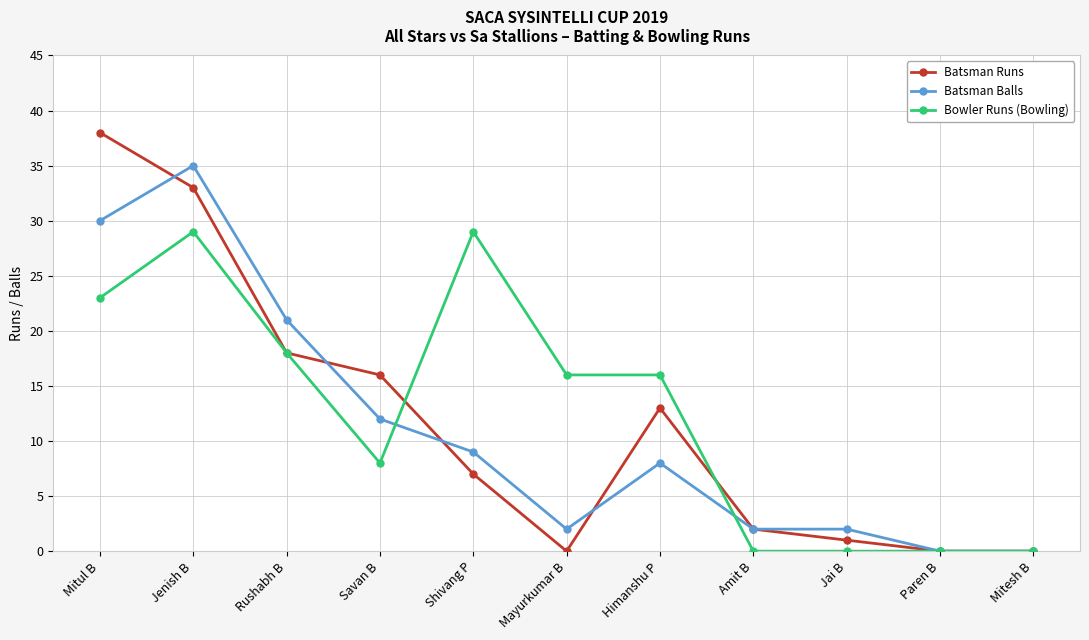

Which label corresponds to the largest value in the chart?

Mitul B